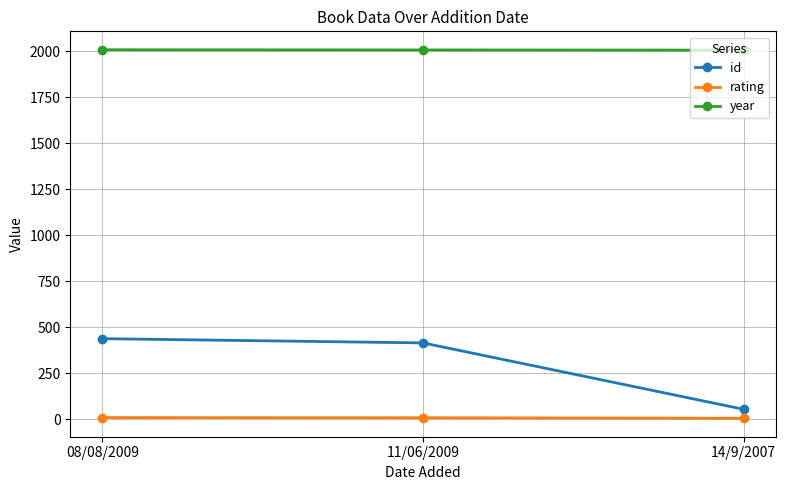

Which series has the largest total across all categories?

year